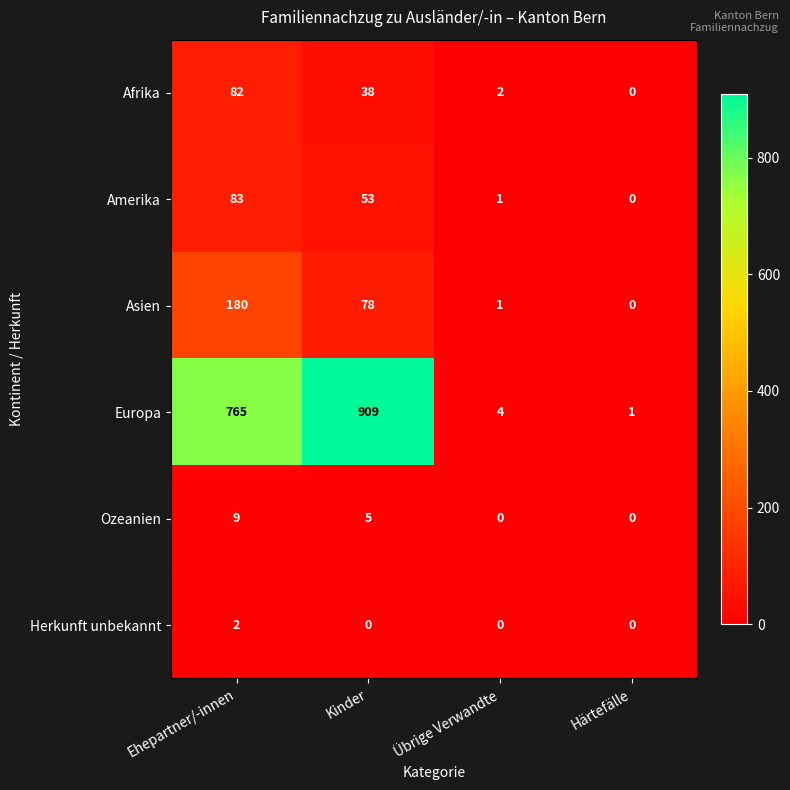

Reading right to left, extract all data points from this chart.

Afrika: 0	2	38	82
Amerika: 0	1	53	83
Asien: 0	1	78	180
Europa: 1	4	909	765
Ozeanien: 0	0	5	9
Herkunft unbekannt: 0	0	0	2